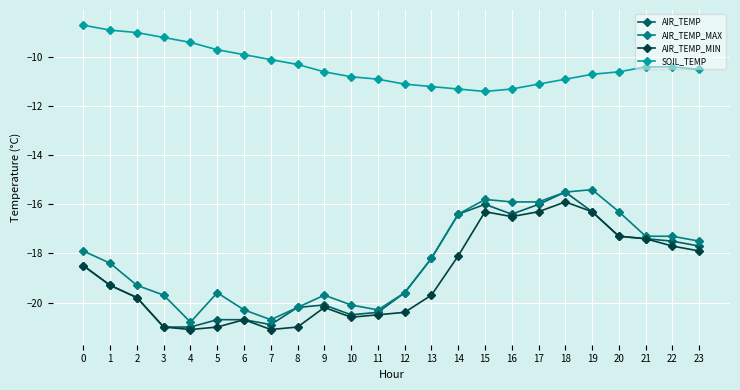

What is the approximate value of AIR_TEMP at 20?

-17.3